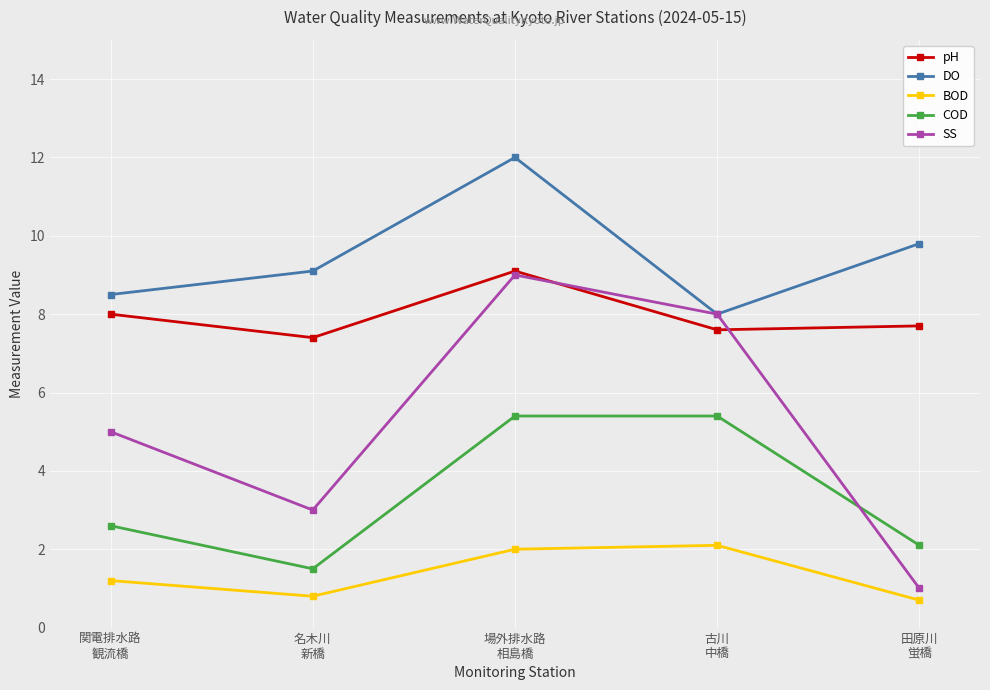

Where does the BOD series first go above 1?

関電排水路
観流橋